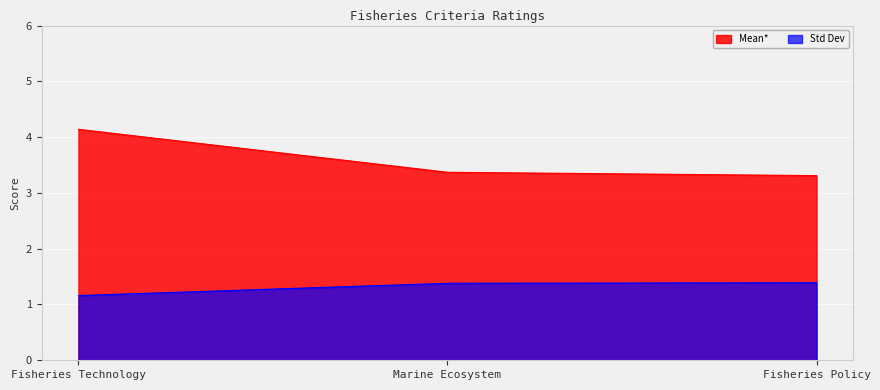

What is the average value of the Mean* series?

3.6